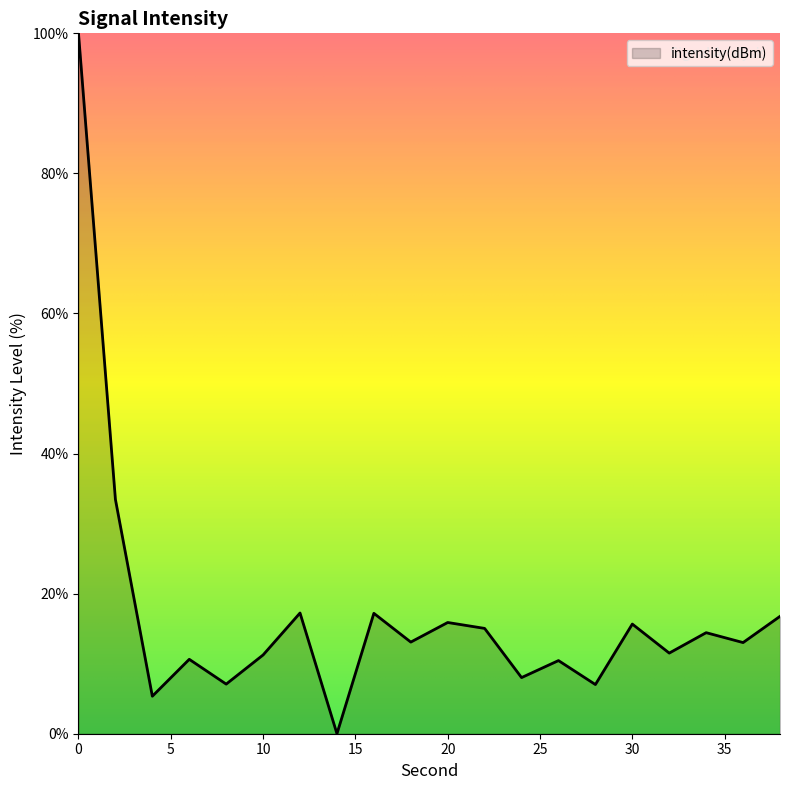

What is the difference between the maximum and minimum values?

100.0